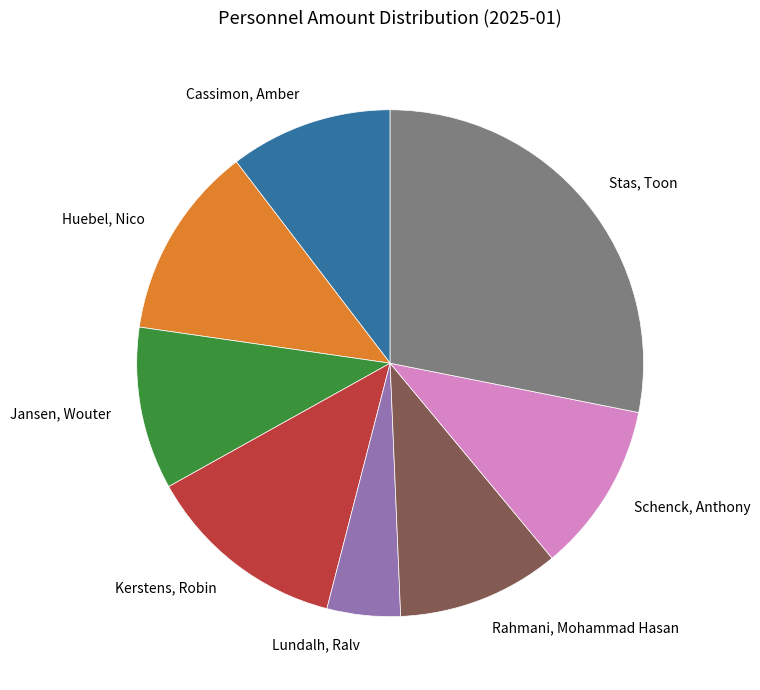

Which category has the biggest portion of the pie?

Stas, Toon